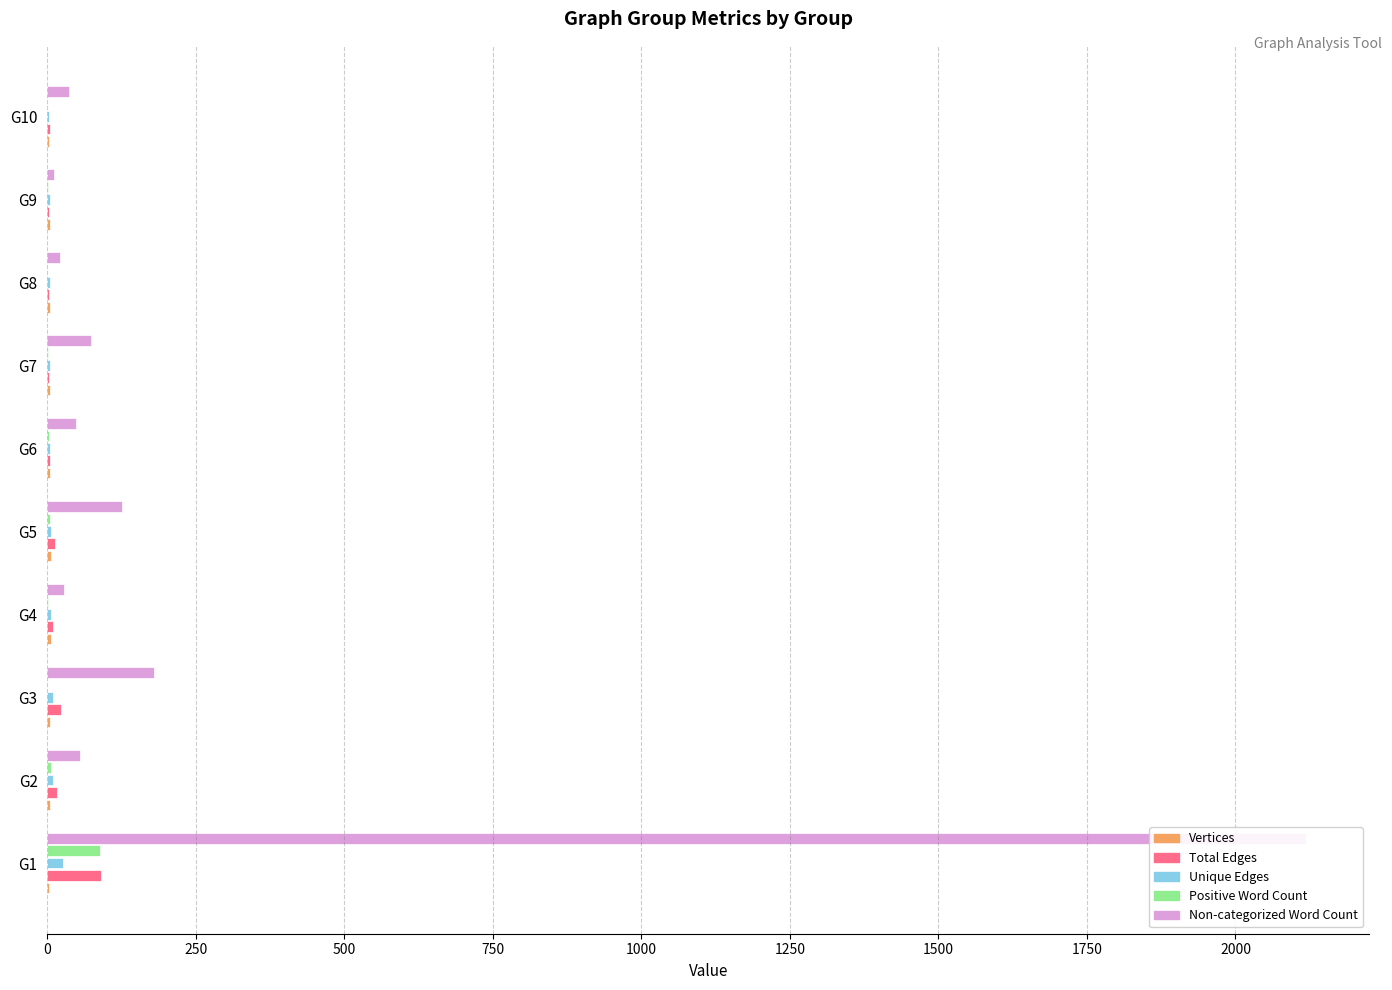

Which series has the widest spread of values?

Non-categorized Word Count